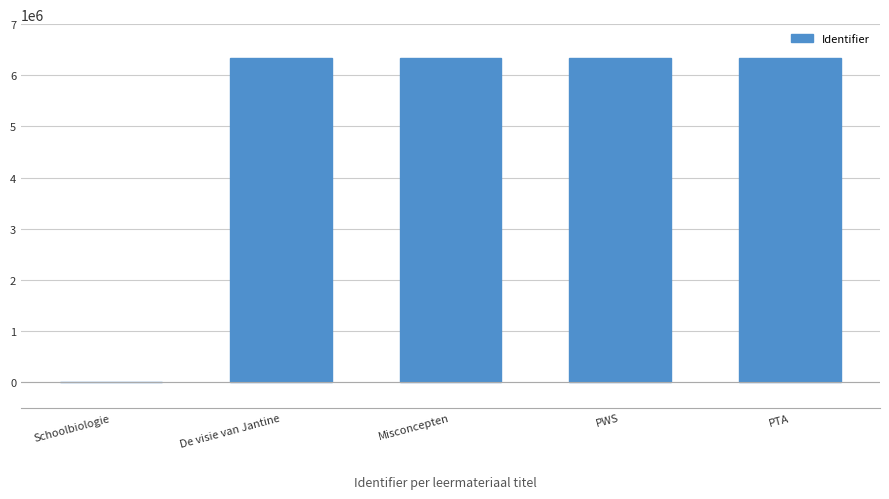

Are the bars horizontal?

No